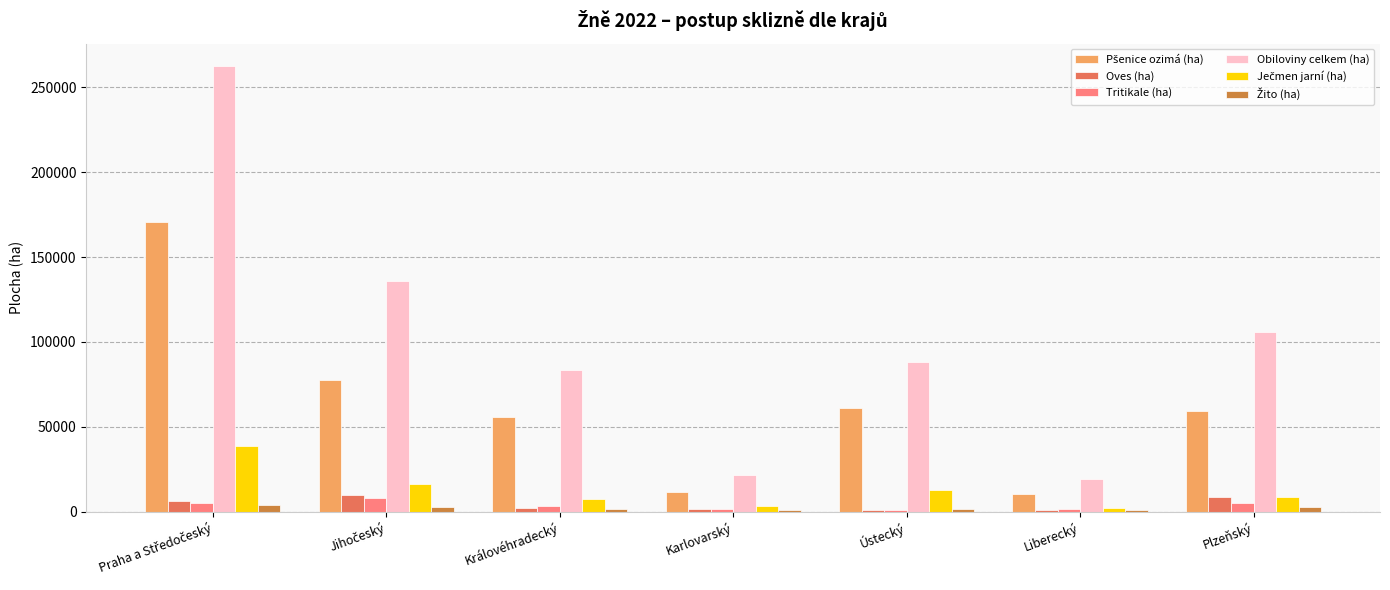

What is the spread (max minus min) of values at Plzeňský?

103335